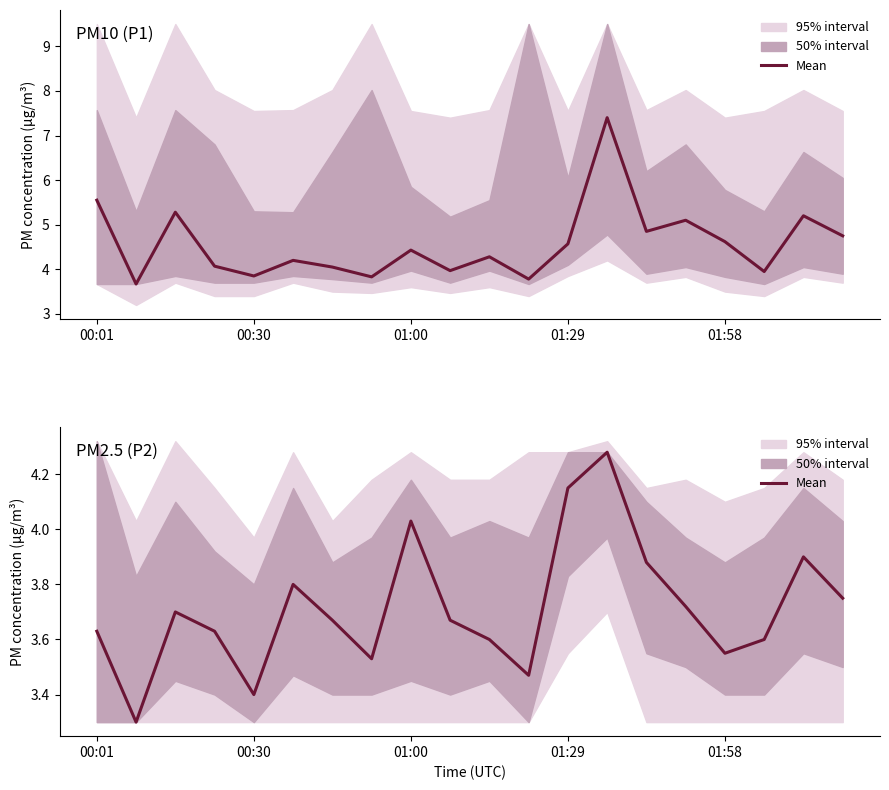

What is the value of the 7th point from the left?

3.7